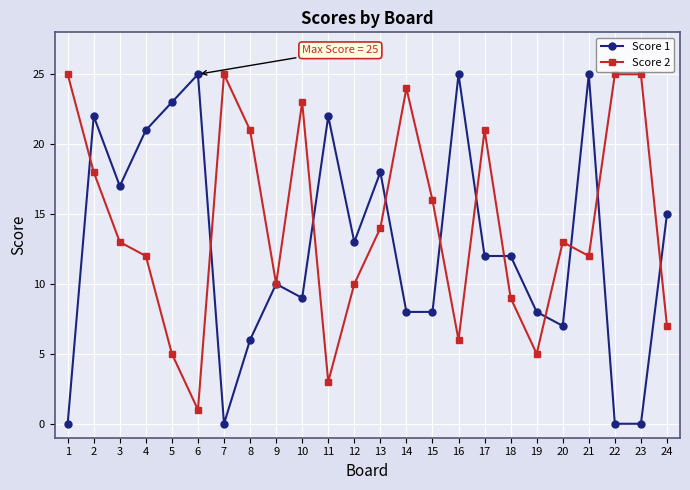

What is the maximum value for Score 2?

25